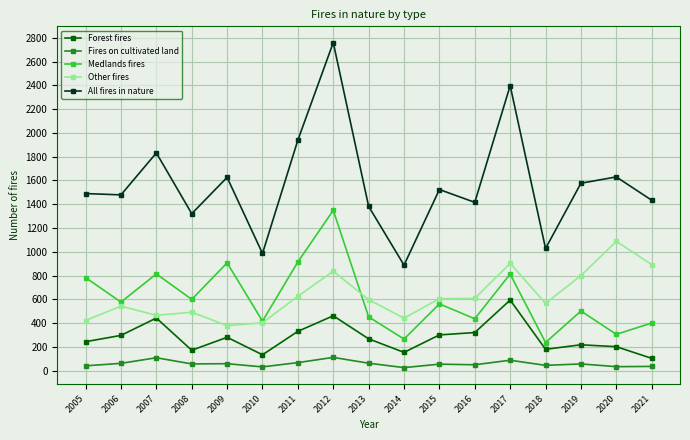

What are all the series names shown in the legend?

Forest fires, Fires on cultivated land, Medlands fires, Other fires, All fires in nature